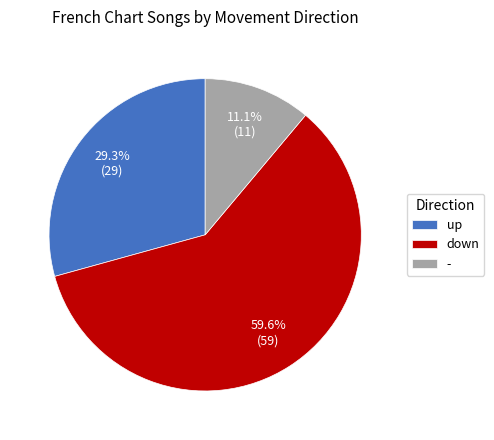

Is it true that down is 60% of the pie?

True